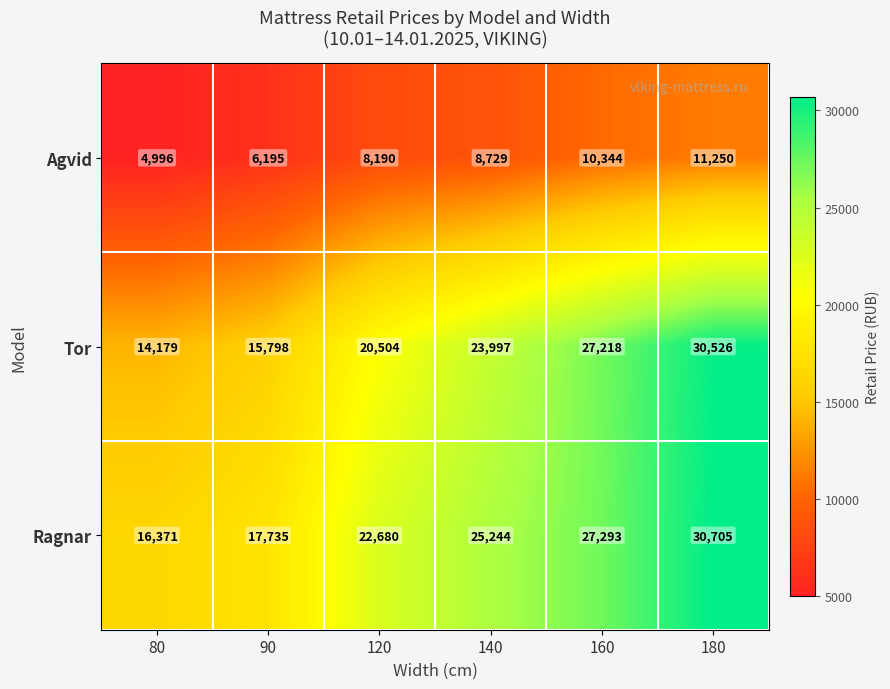

Count the number of categories in the chart.

6